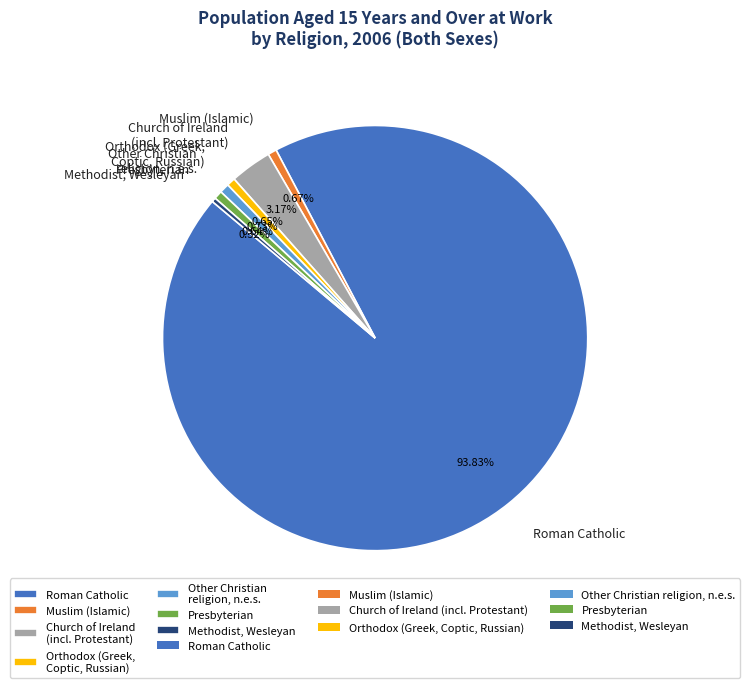

The Methodist, Wesleyan slice represents 8% of the pie. True or false?

False